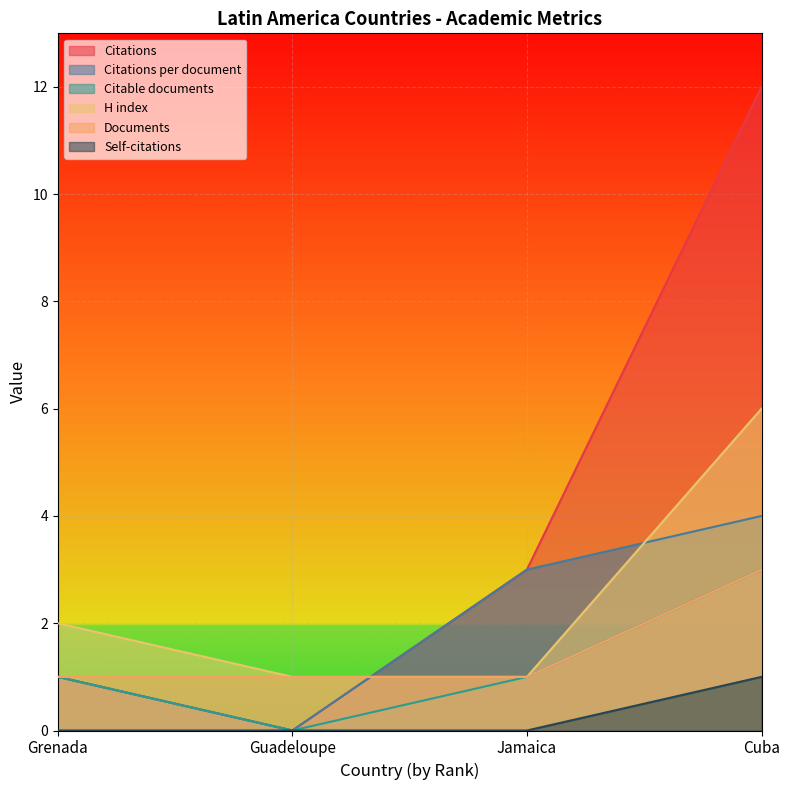

What is the difference between the Citations per document values at Grenada and Guadeloupe?

1